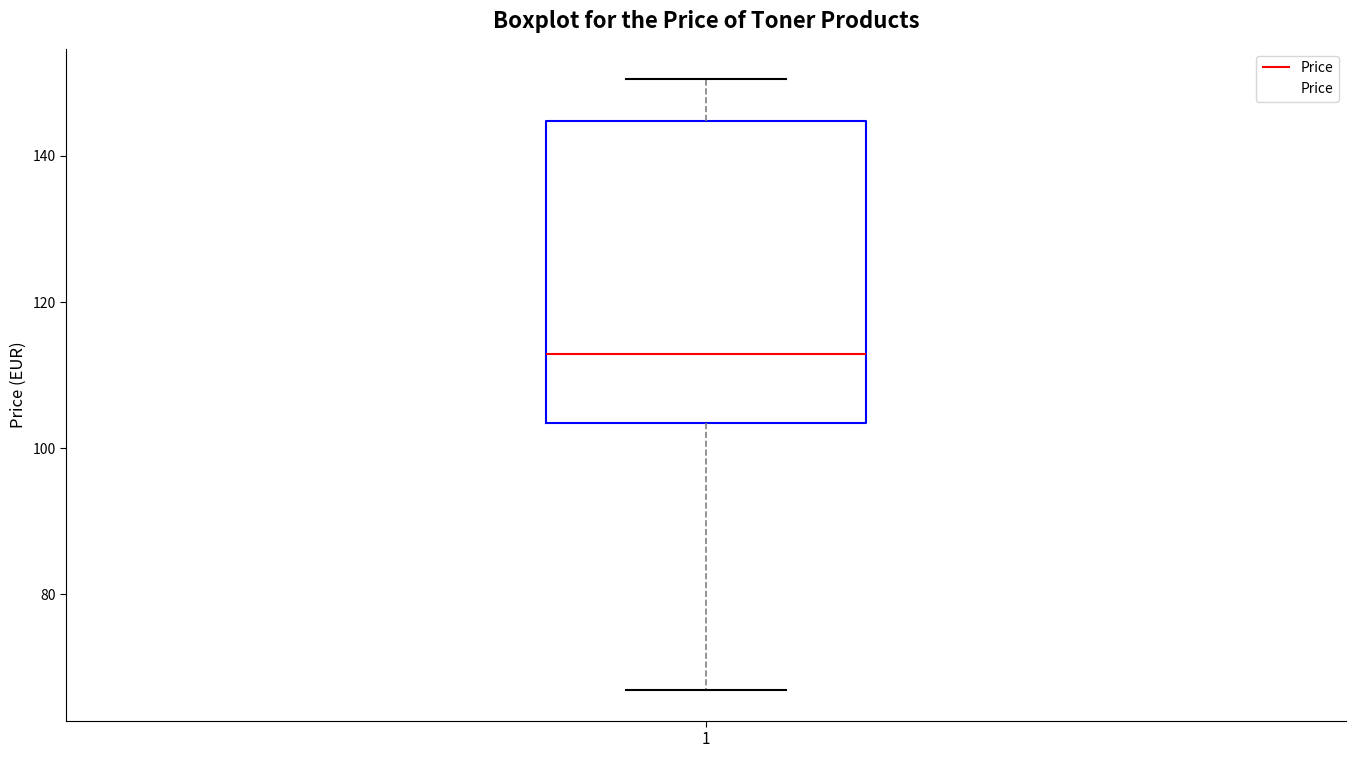

Transcribe this box plot: give where the median line is, the range the box spans, and where the two whiskers end, as read against the y-axis. The values are not printed on the chart, so give them approximately, as read against the axis.

median 112, box 104 to 144, whiskers 66 to 150